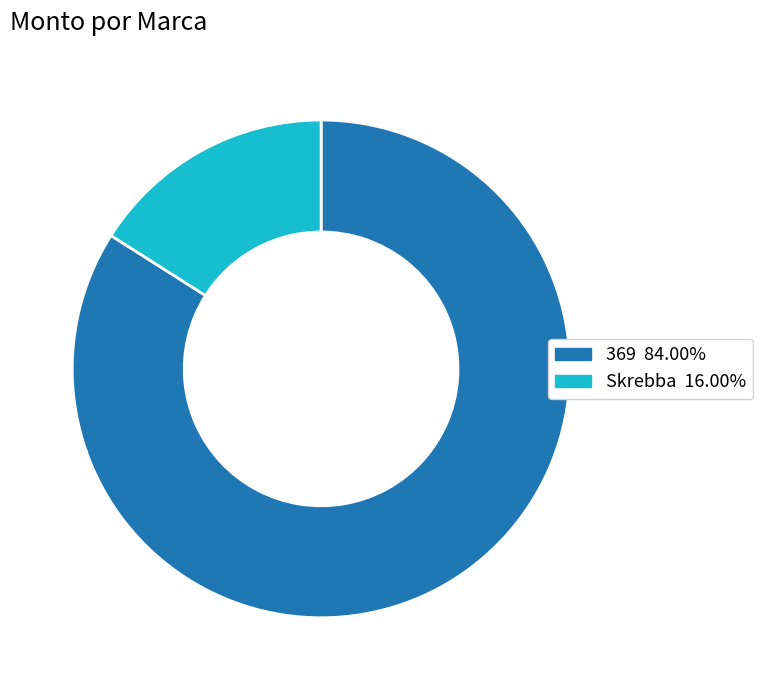

What is the largest slice in the pie chart?

369